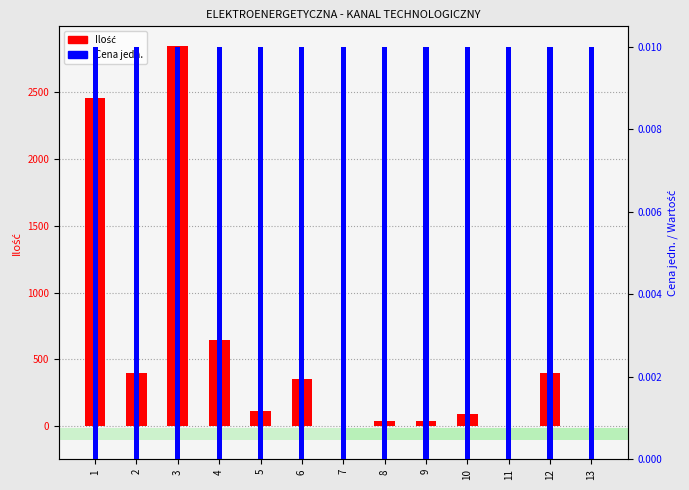

Reading left to right, list all the values displayed in this chart.

Ilość: 1=2455.0	2=396.0	3=2844.0	4=646.0	5=111.0	6=354.0	7=5.0	8=41.0	9=41.0	10=89.0	11=4.0	12=400.0	13=2.8
Cena jedn.: 1=0.0	2=0.0	3=0.0	4=0.0	5=0.0	6=0.0	7=0.0	8=0.0	9=0.0	10=0.0	11=0.0	12=0.0	13=0.0